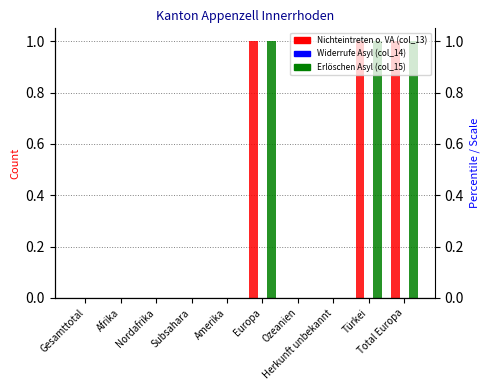

Count the number of categories in the chart.

10